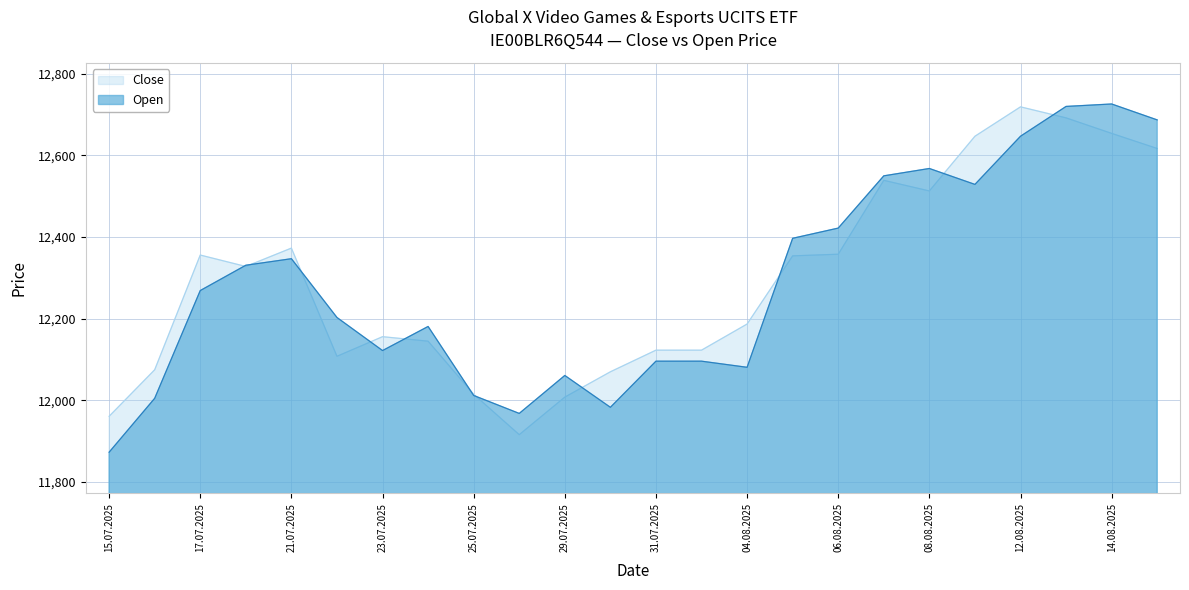

Is the value of Close at 31.07.2025 greater than the value of Open at 13.08.2025?

No